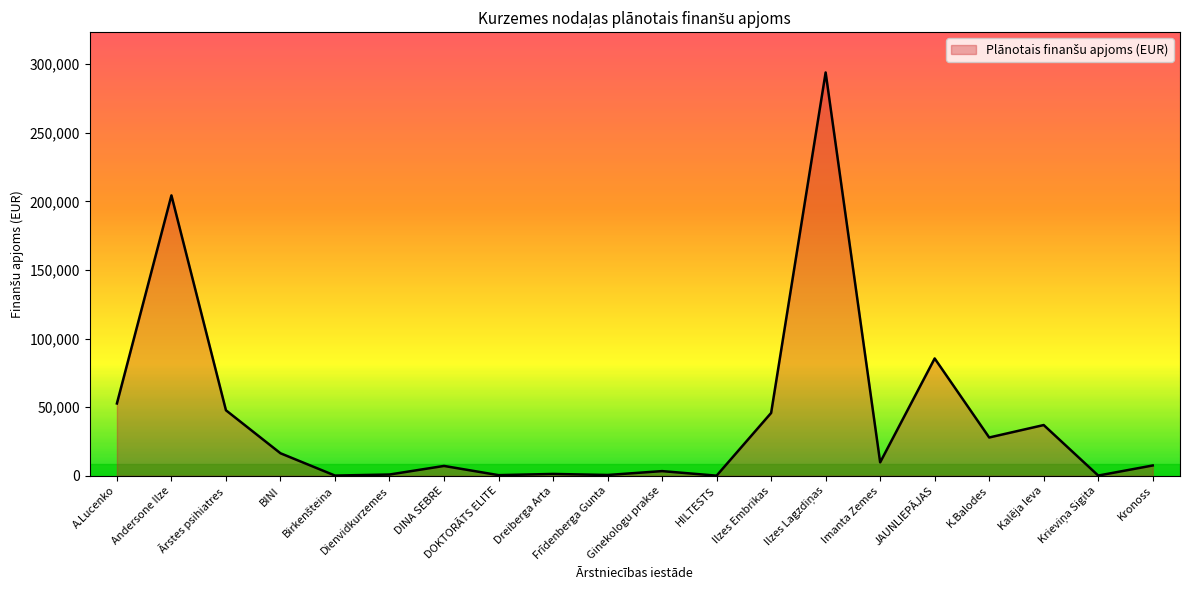

What is the sum of the values at Frīdenberga Gunta and BINI?

17008